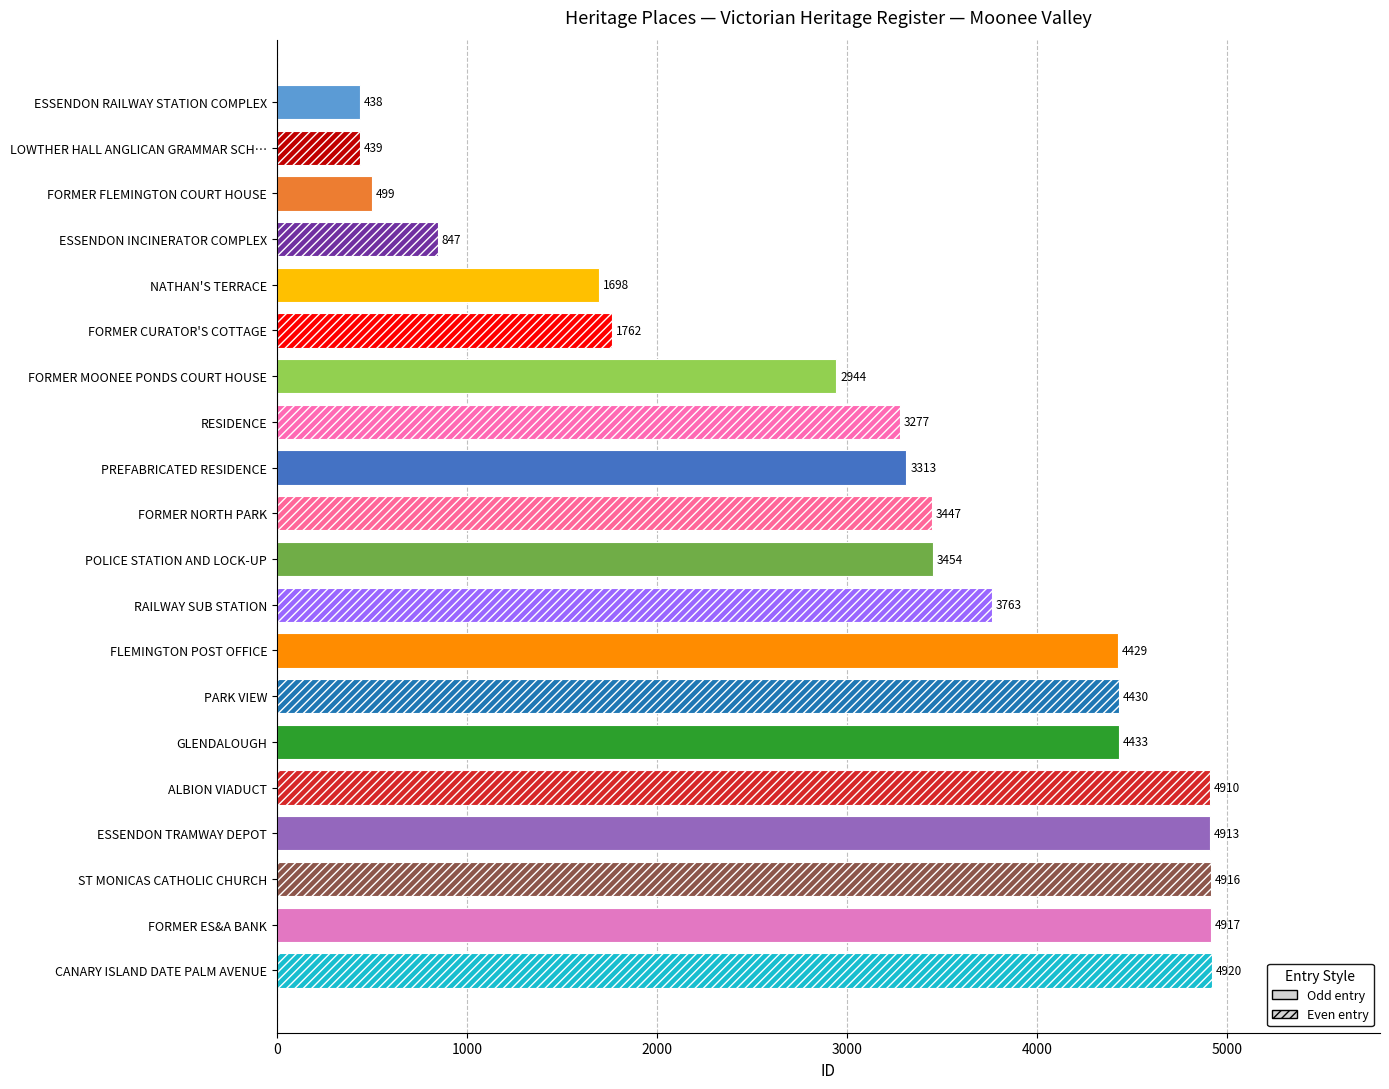

True or false: the data shows 7008 at PARK VIEW.

False